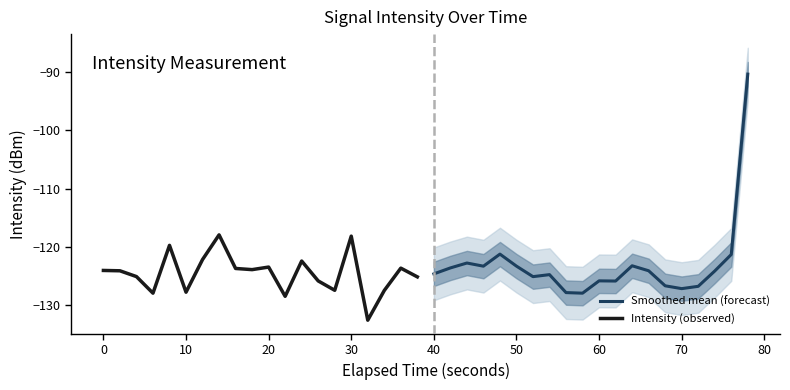

Which series has the widest spread of values?

Smoothed mean (forecast)